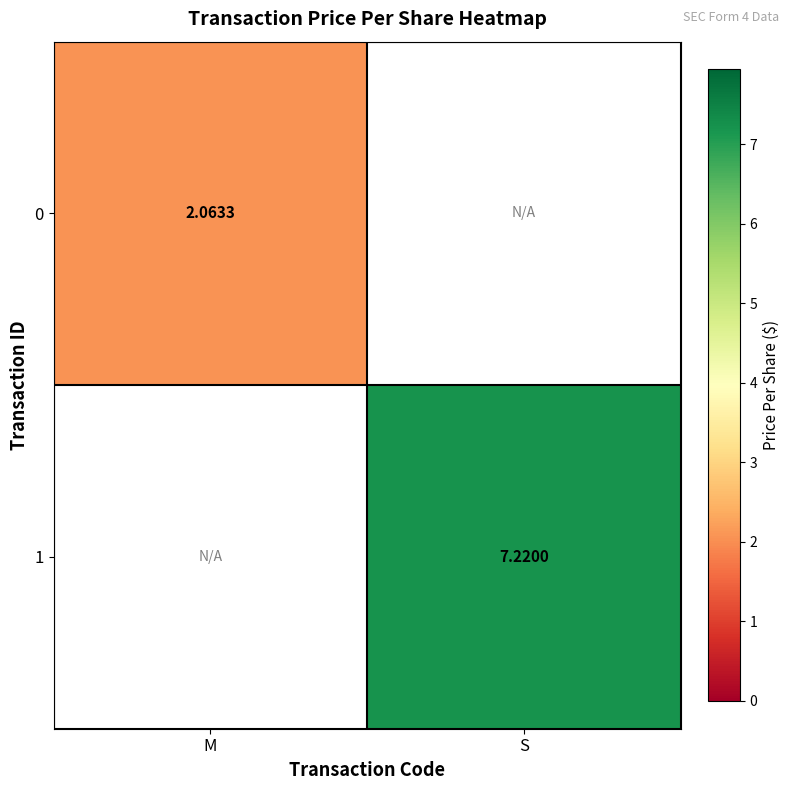

Rank the series at S from lowest to highest value.

0, 1